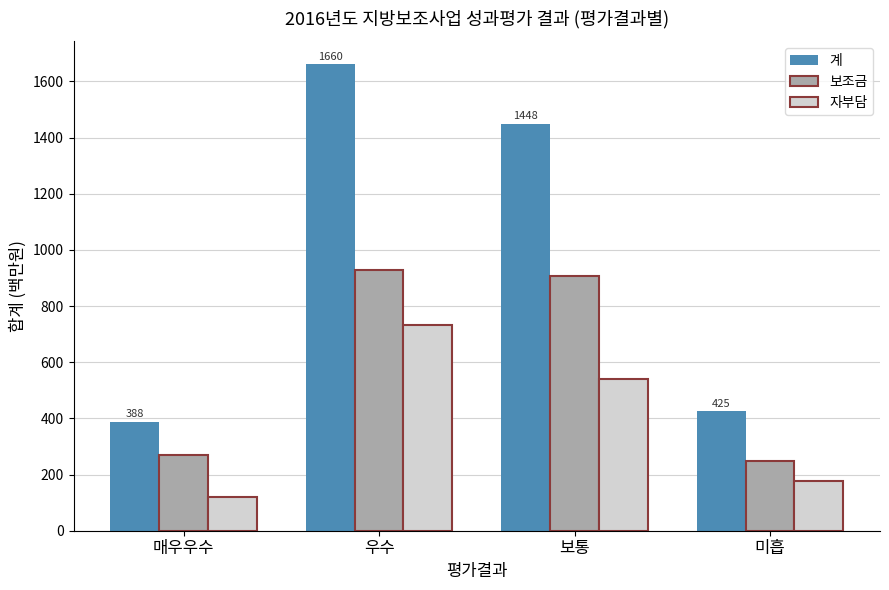

The 자부담 series shows 540.5 at 보통. True or false?

True